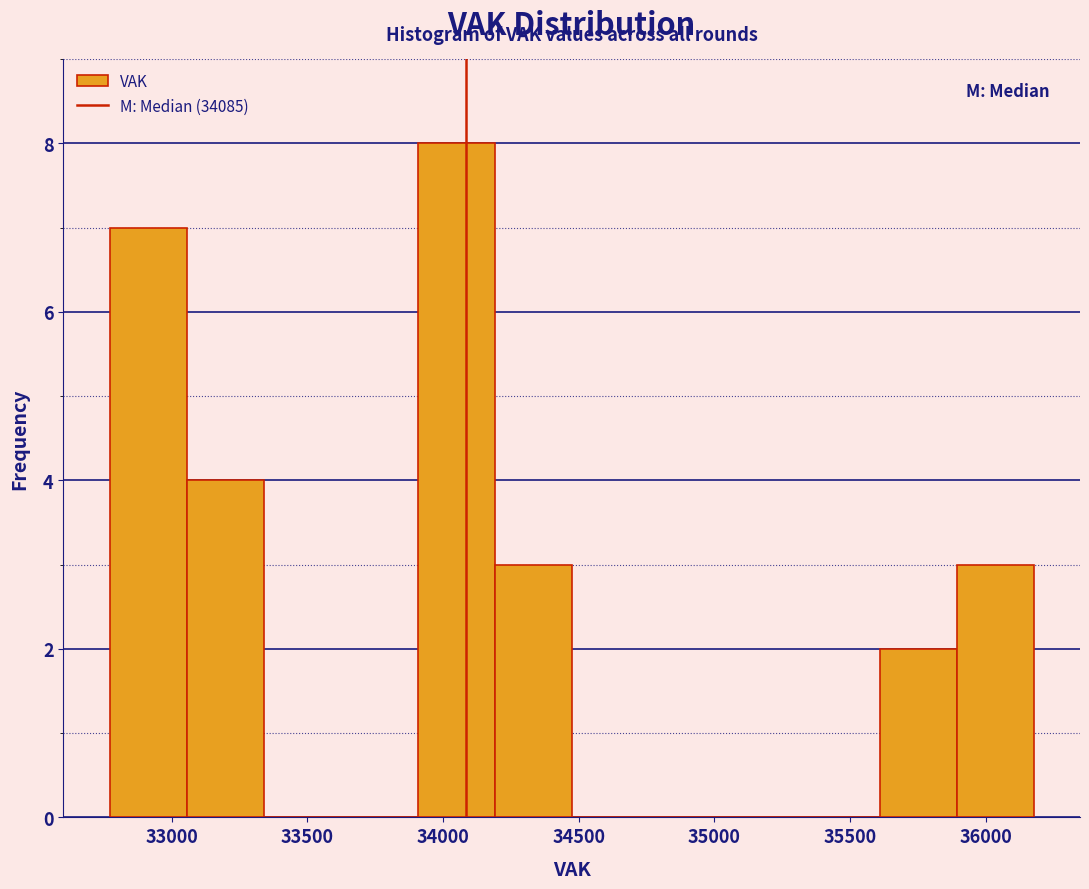

Reading left to right, transcribe this chart: for each bar, give the range it covers on the x-axis and its height. Neither the bar edges nor the heights are printed on the chart, so give them approximately, as read against the axes.

32750 to 33050: 7
33050 to 33350: 4
33350 to 33600: 0
33600 to 33900: 0
33900 to 34200: 8
34200 to 34450: 3
34450 to 34750: 0
34750 to 35050: 0
35050 to 35350: 0
35350 to 35600: 0
35600 to 35900: 2
35900 to 36200: 3